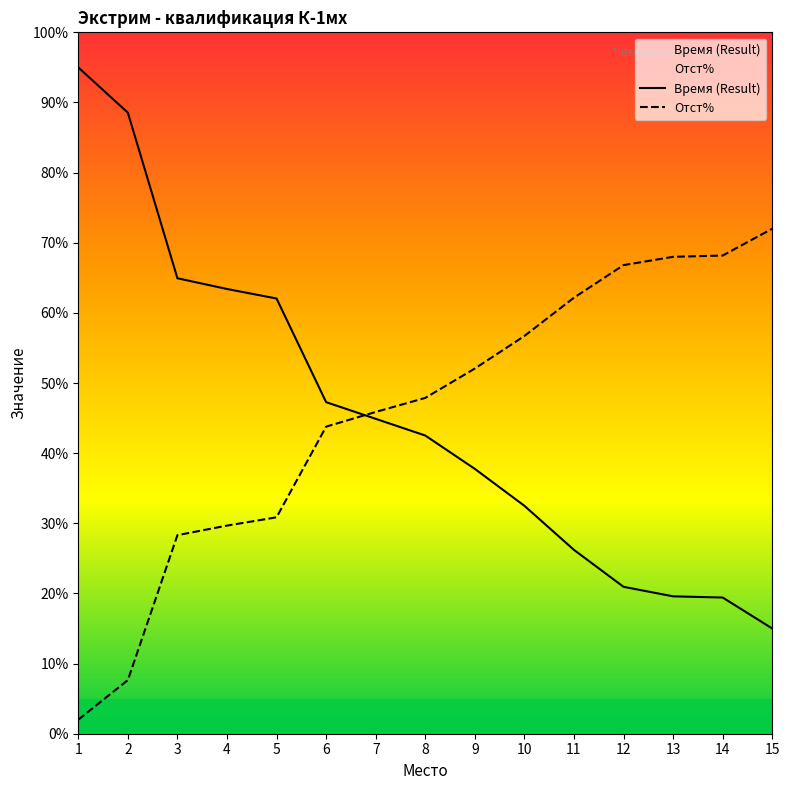

Between 7 and 8, which is larger?

7